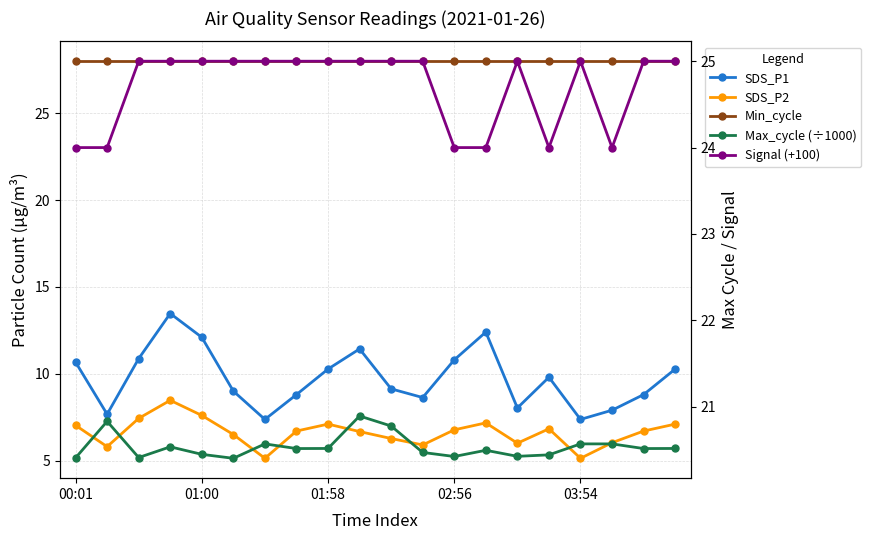

True or false: Max_cycle (÷1000) and Min_cycle cross at least once.

False